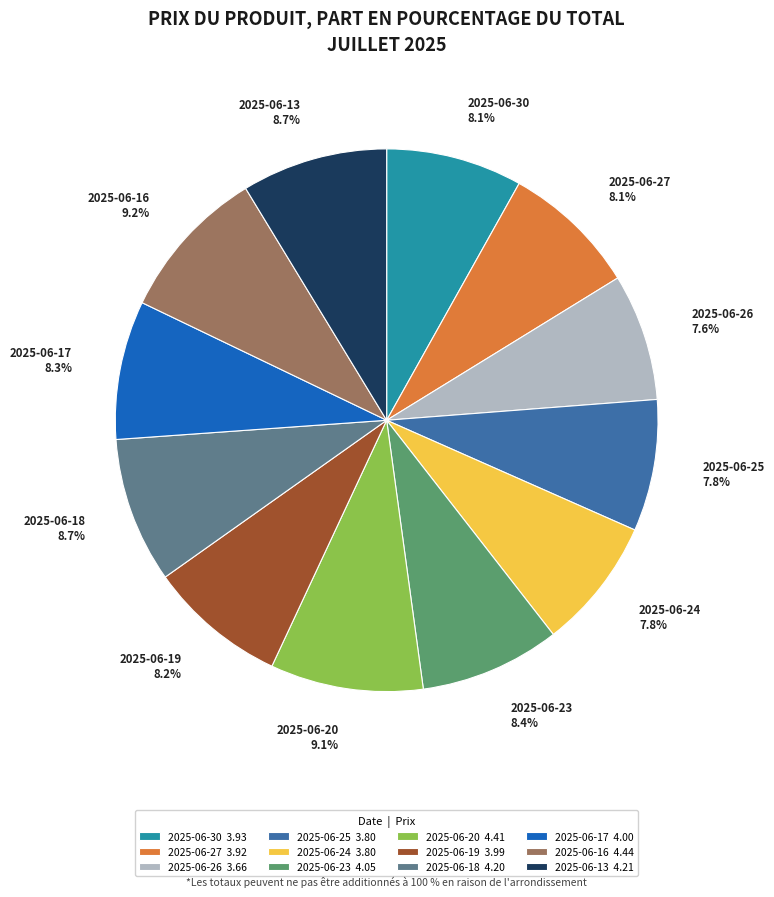

Is it true that 2025-06-16 is 14% of the pie?

False